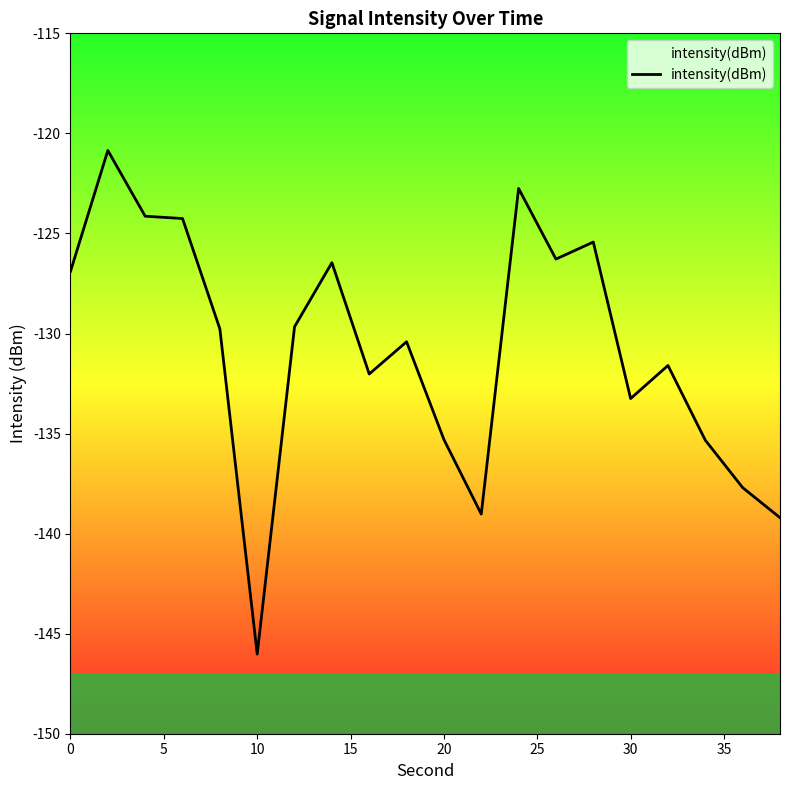

Which category has the lowest value across all series?

10